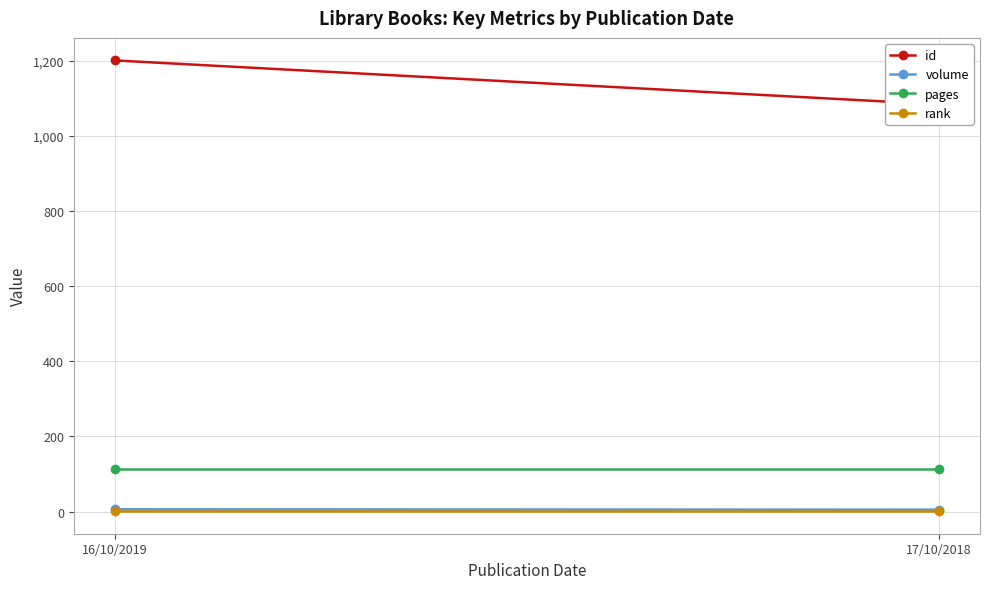

What is the label of the 1st point from the left?

16/10/2019